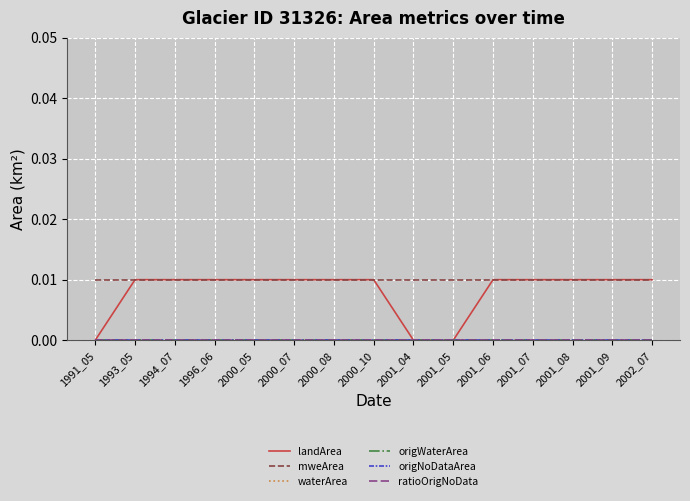

Does the chart have visible grid lines?

Yes